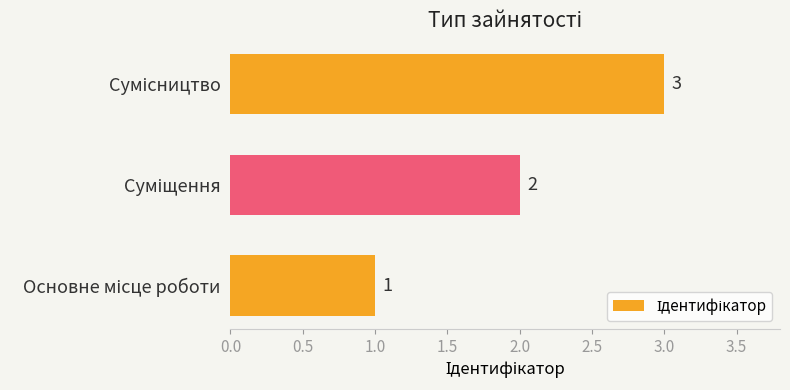

What is the maximum value shown in the chart?

3